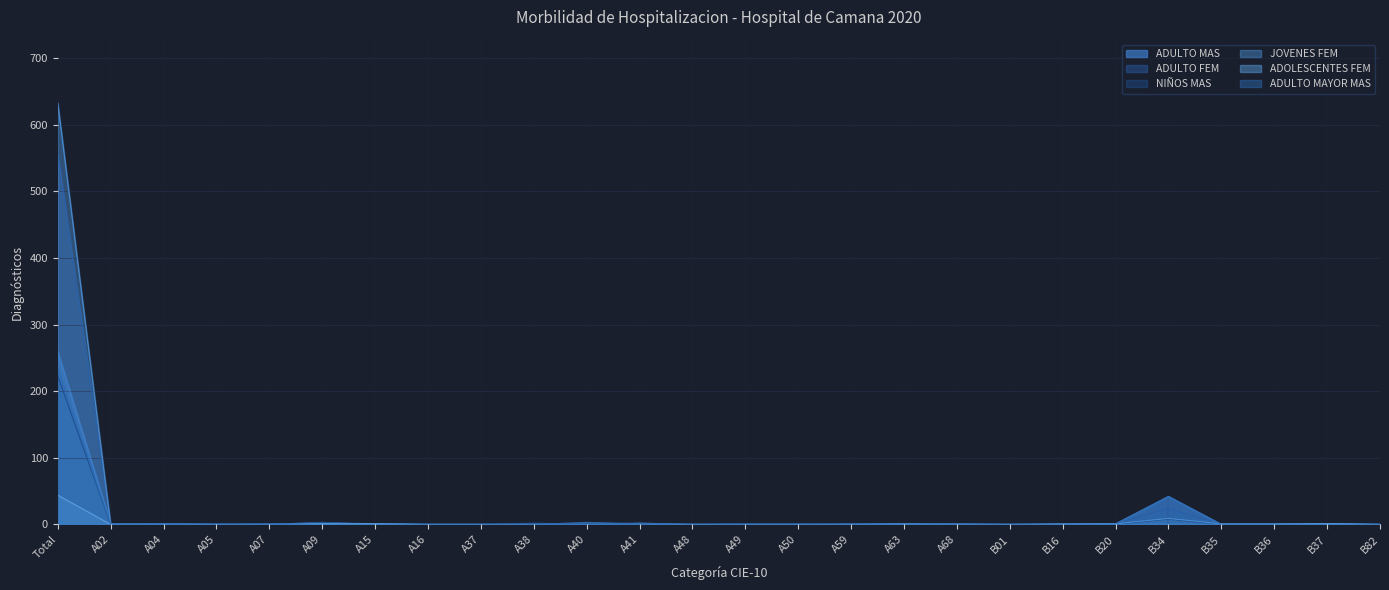

Is it true that ADOLESCENTES FEM equals 60 at Total?

False